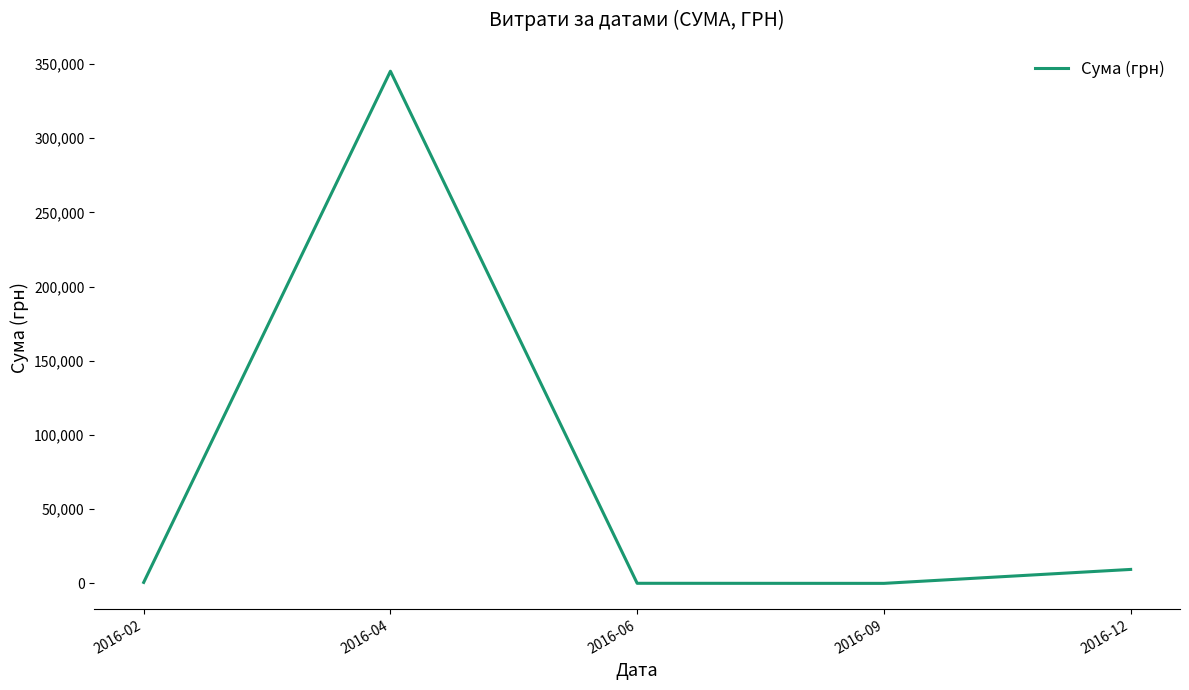

Read the value at 2016-09.

84.5